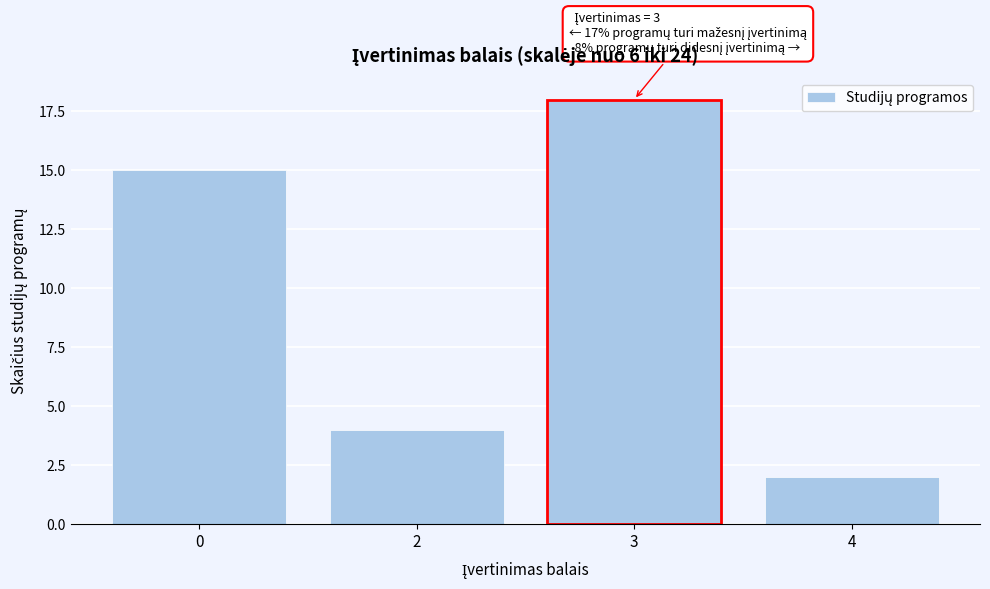

Reading left to right, extract all data points from this chart.

0=15	2=4	3=18	4=2